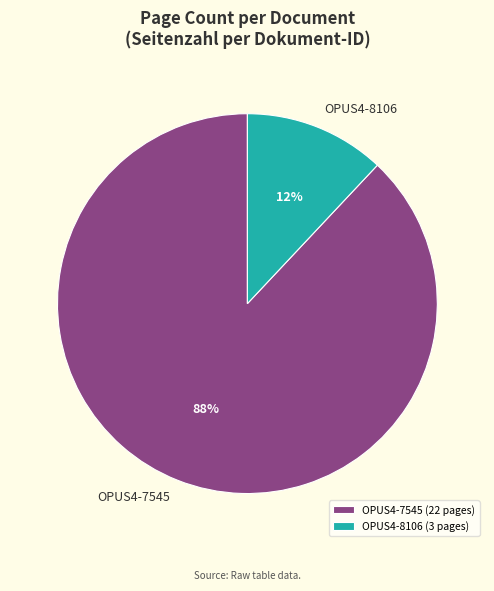

True or false: OPUS4-8106 accounts for 12% of the total.

True